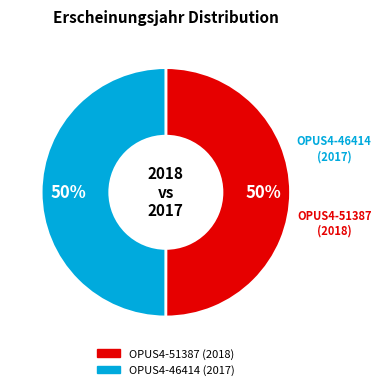

True or false: OPUS4-46414 accounts for 60% of the total.

False